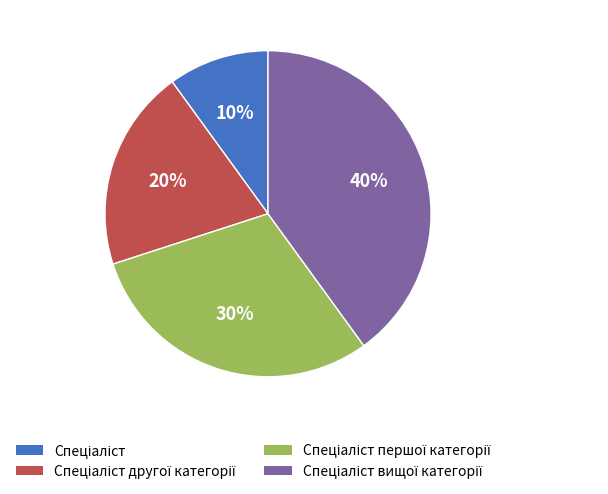

Is there any slice that represents more than half of the pie?

No